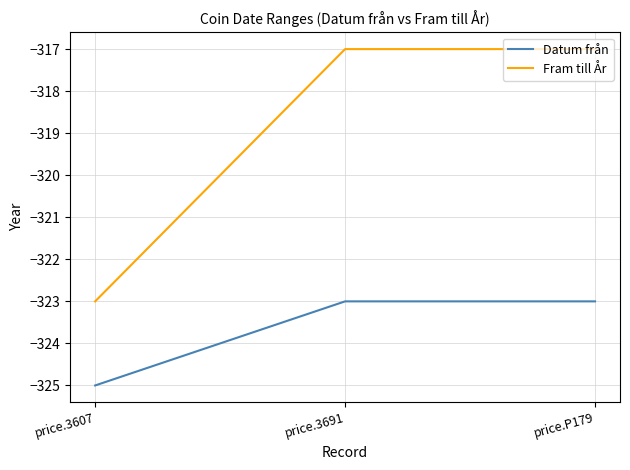

Count the number of categories in the chart.

3